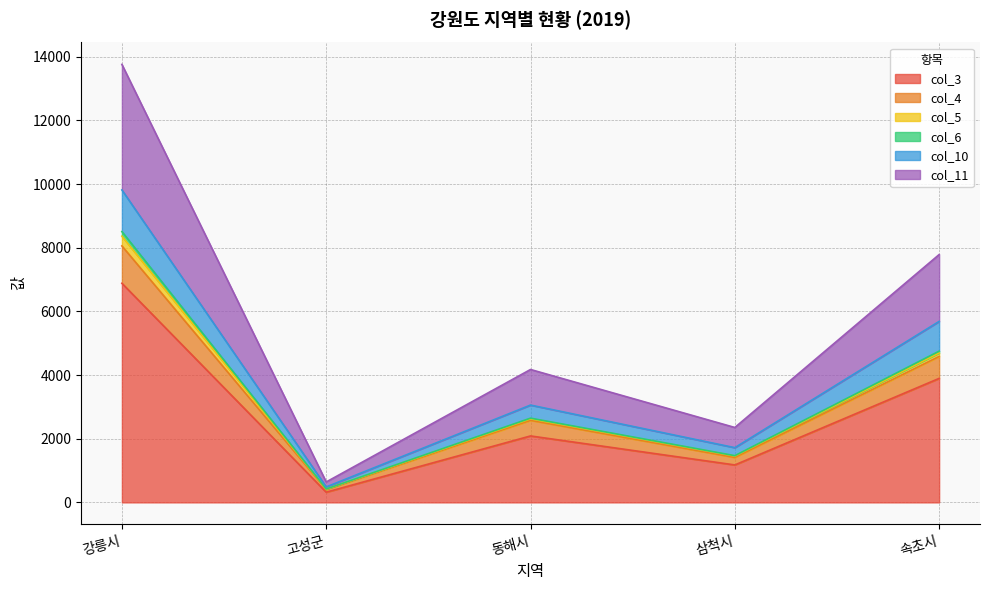

How many col_10 values are between 1720 and 5687?

3